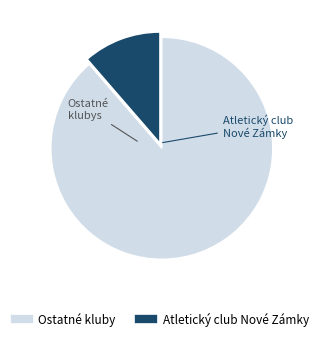

Is there any slice that represents more than half of the pie?

Yes